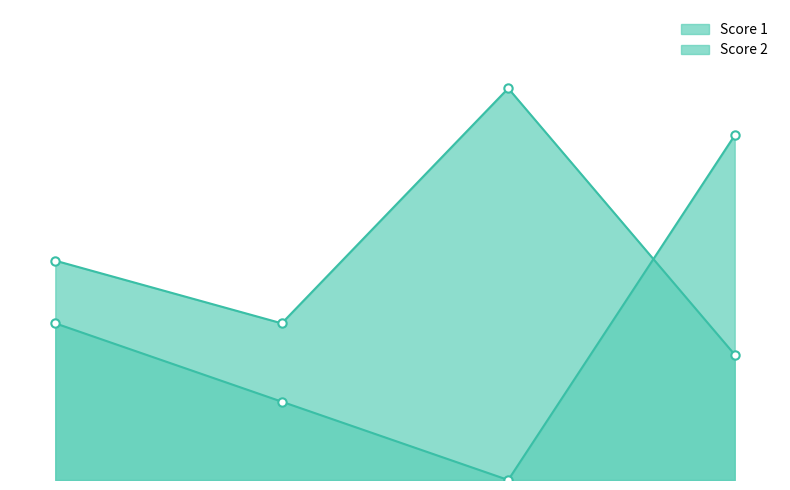

Rank the categories by Score 2 value from highest to lowest.

4, 1, 2, 3